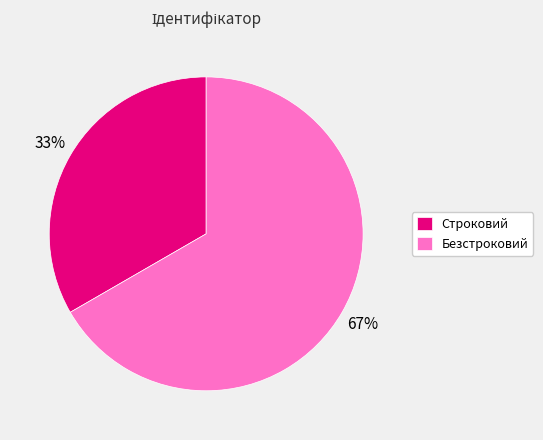

What is the ratio of the value at Строковий to the value at Безстроковий?

0.5